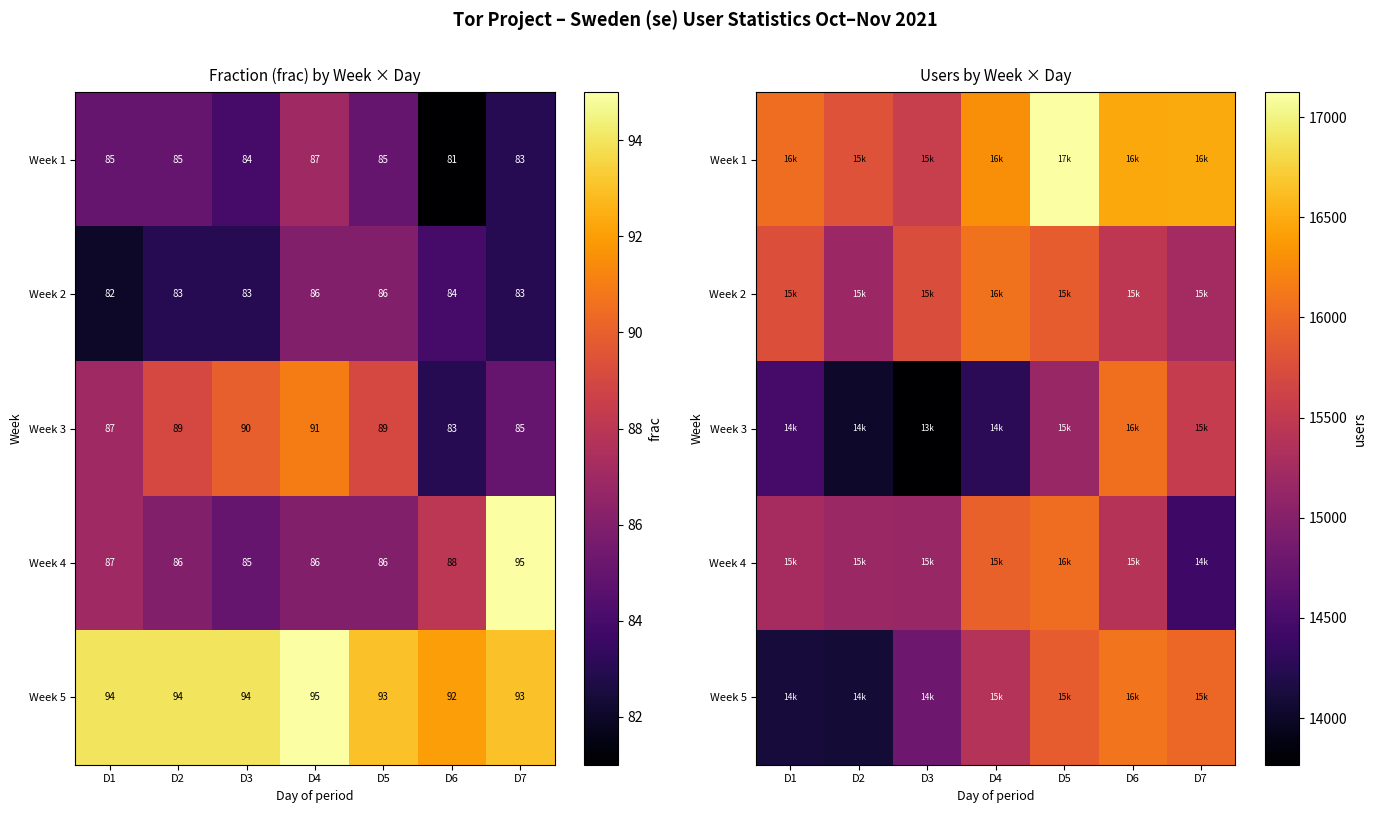

Rank the categories by Week 1 value from lowest to highest.

D3, D2, D1, D4, D6, D7, D5